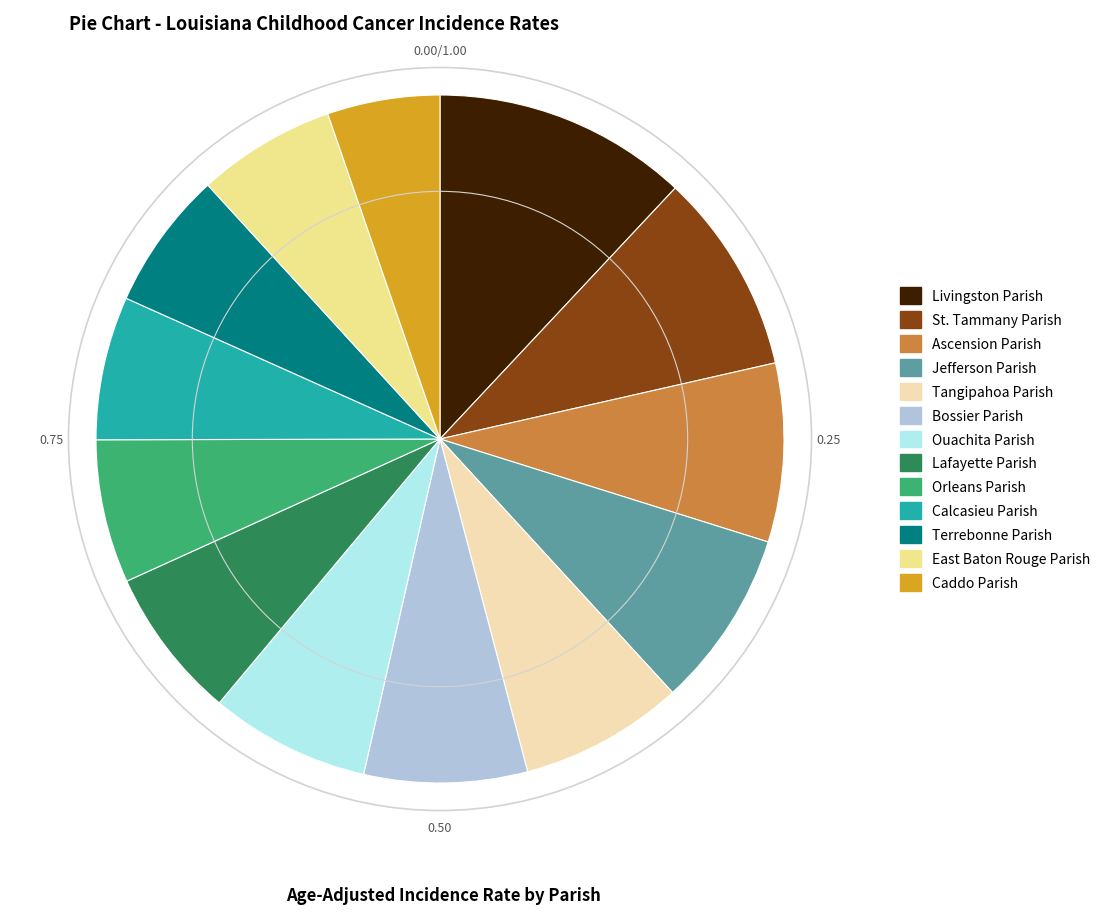

Combined, do Calcasieu Parish and Bossier Parish account for over 50%?

No